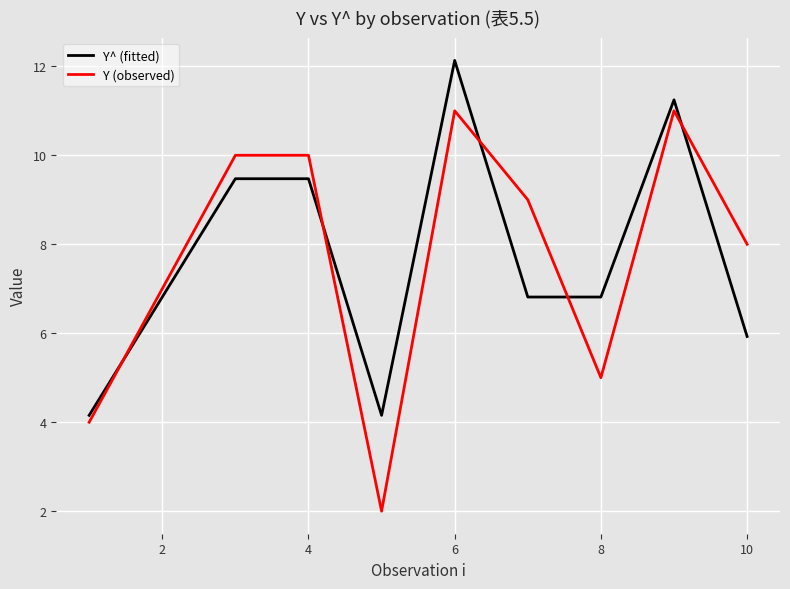

What is the sum of all Y^ (fitted) values?

77.0